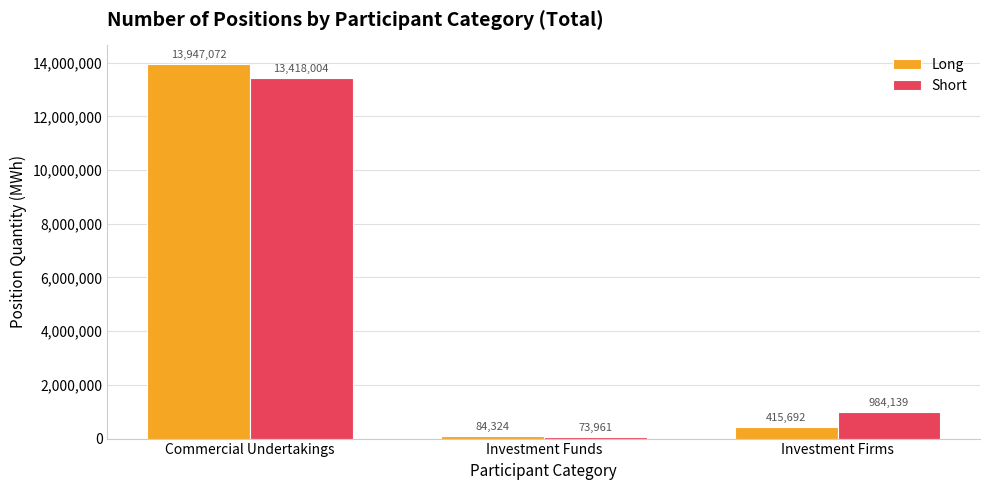

The value of Long at Investment Firms is 415692. True or false?

True